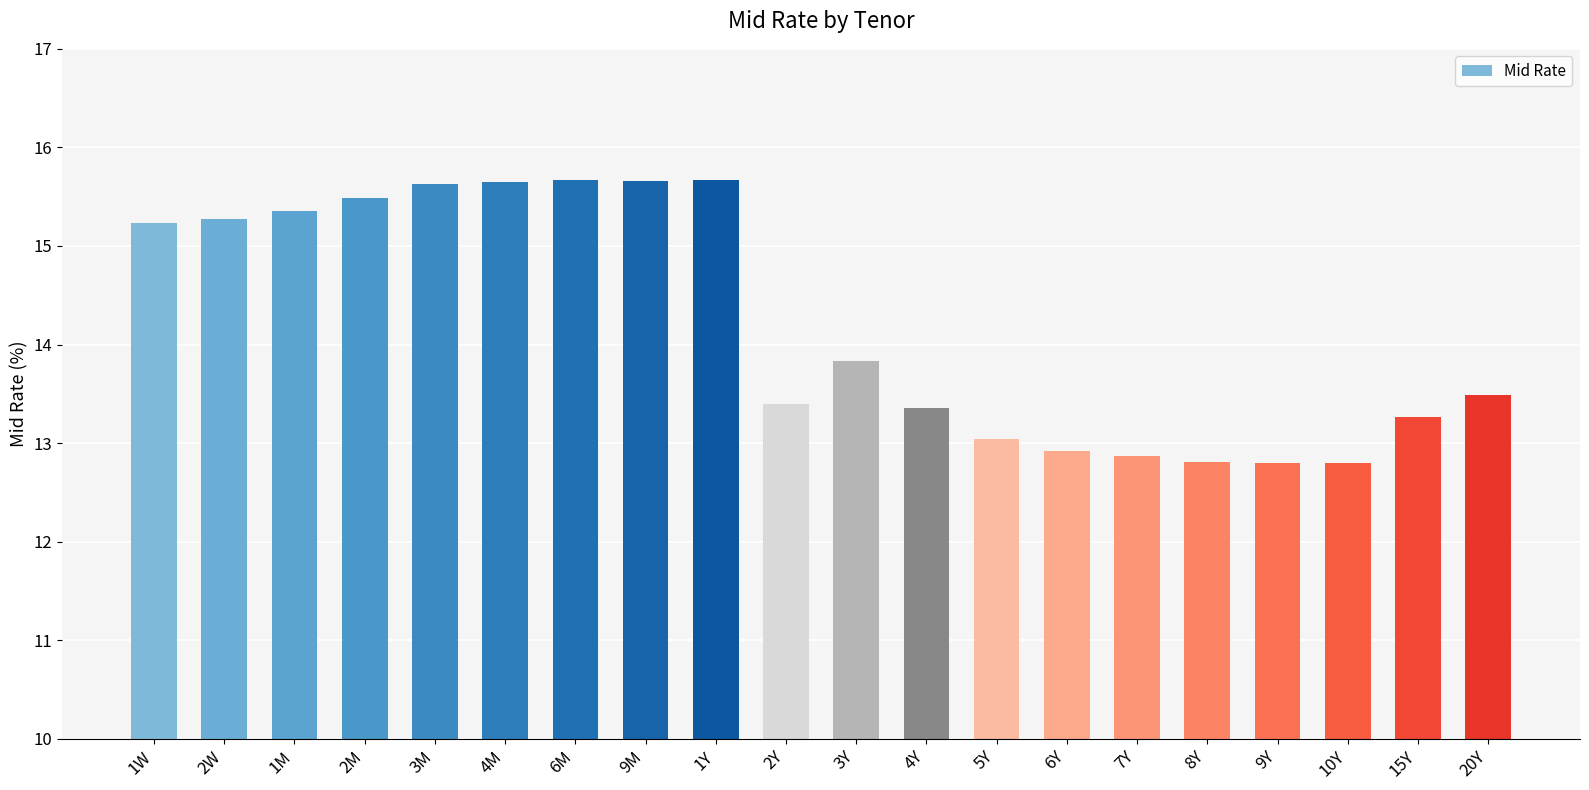

True or false: the data shows 18.3 at 9Y.

False